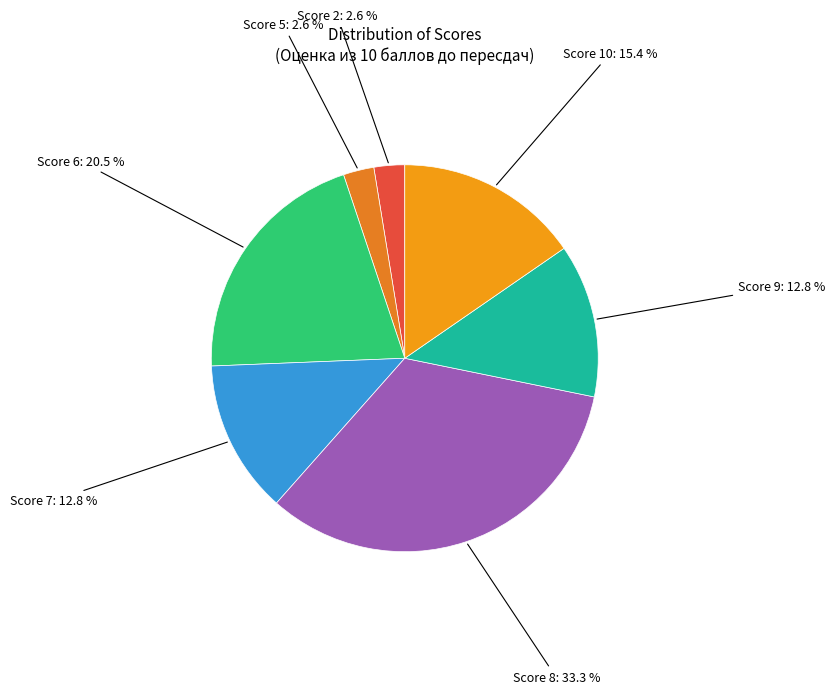

Which has a higher value, Score 9 or Score 2?

Score 9